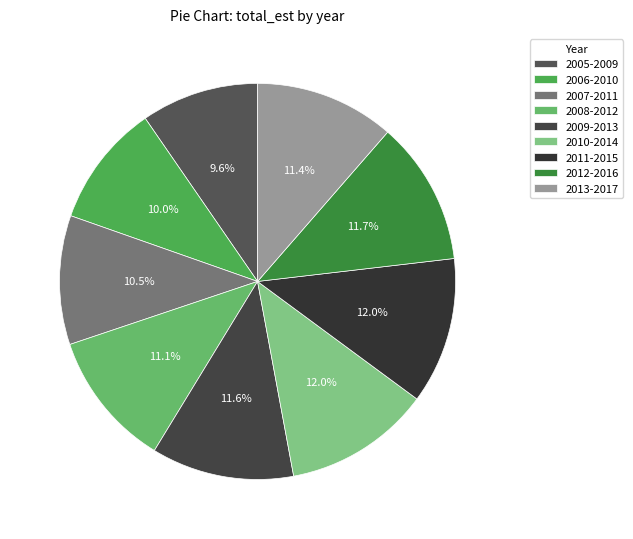

How many slices are in this pie chart?

9